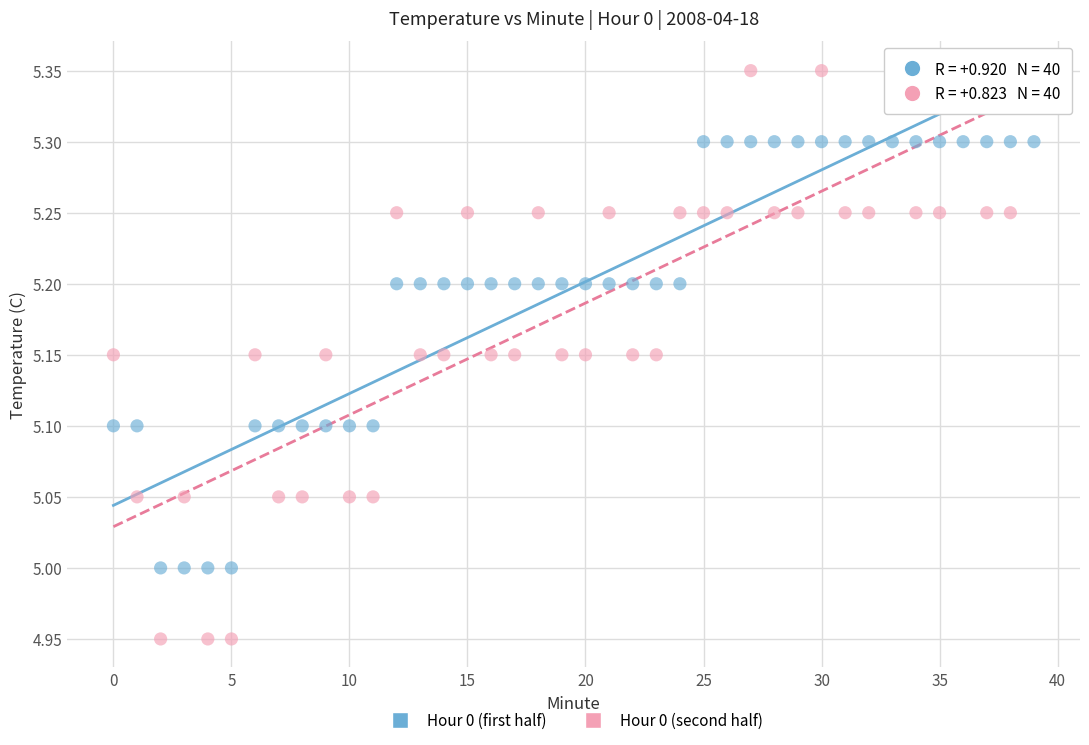

Which series reaches the maximum Y coordinate?

Hour 0 (second half)